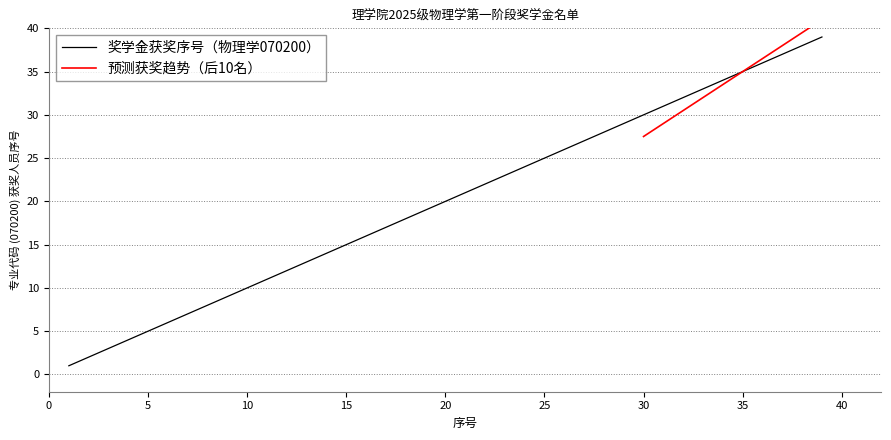

What is the maximum value for 奖学金获奖序号（物理学070200）?

39